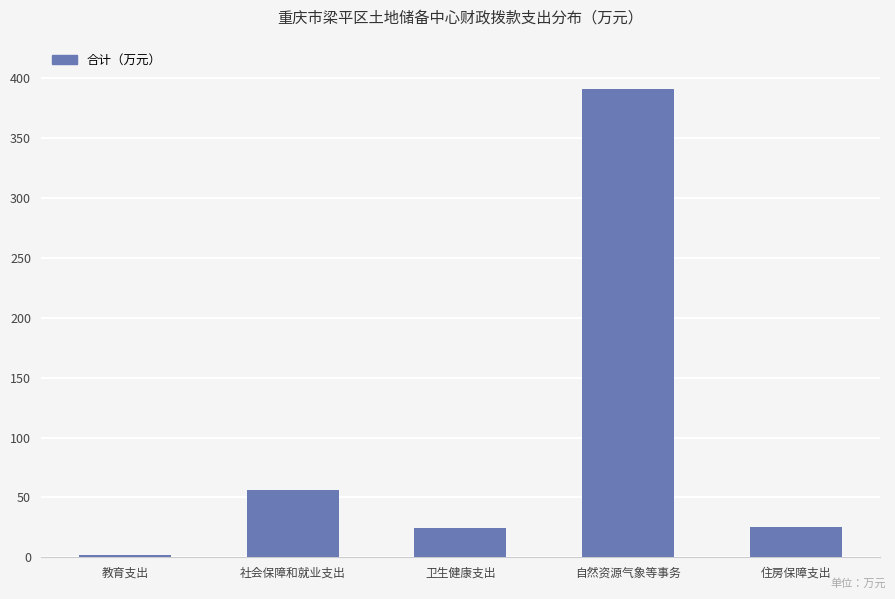

True or false: the data shows 25.3 at 住房保障支出.

True